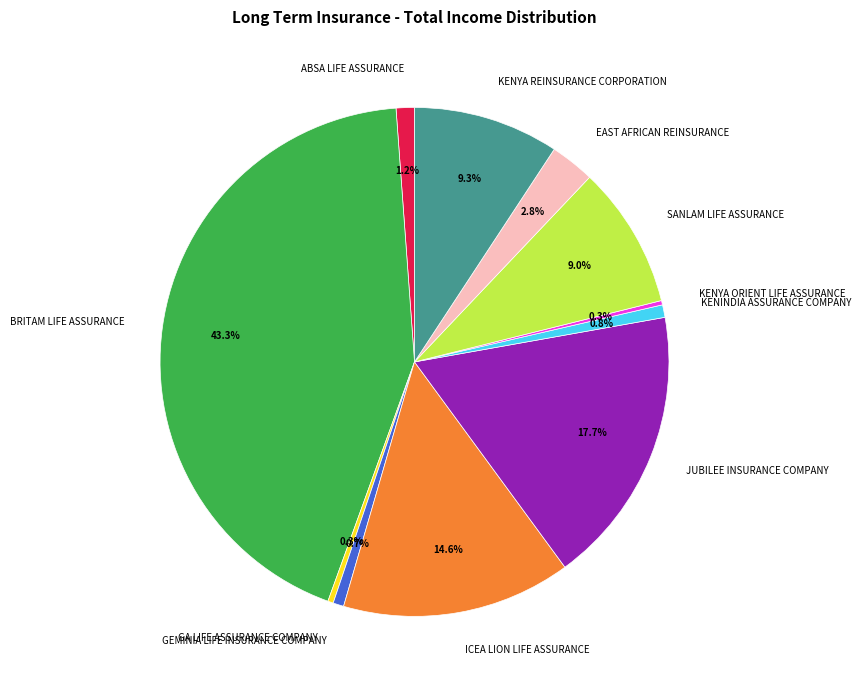

To the nearest percent, what is the average slice percentage?

9%